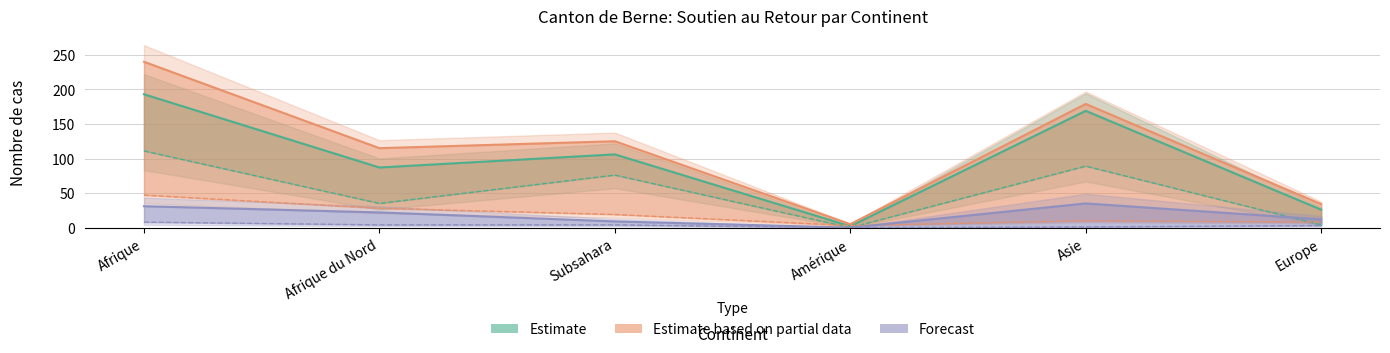

What is the total value across all series at Europe?

72